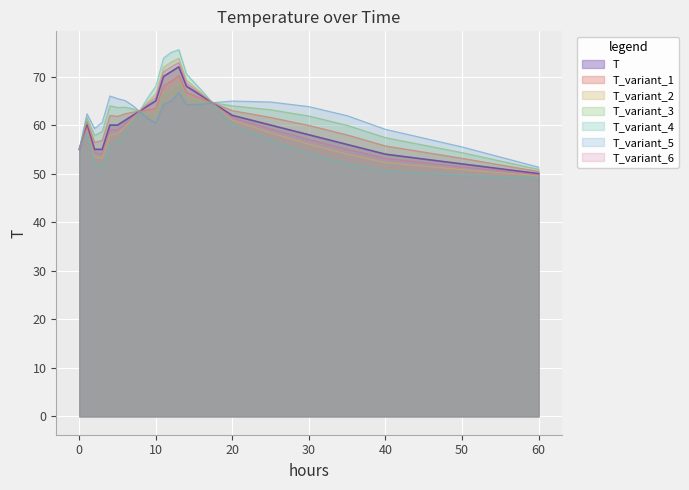

Rank the categories by value from lowest to highest.

60, 50, 40, 0, 2, 3, 35, 30, 1, 4, 5, 25, 6, 7, 20, 8, 9, 18, 10, 16, 14, 11, 12, 13